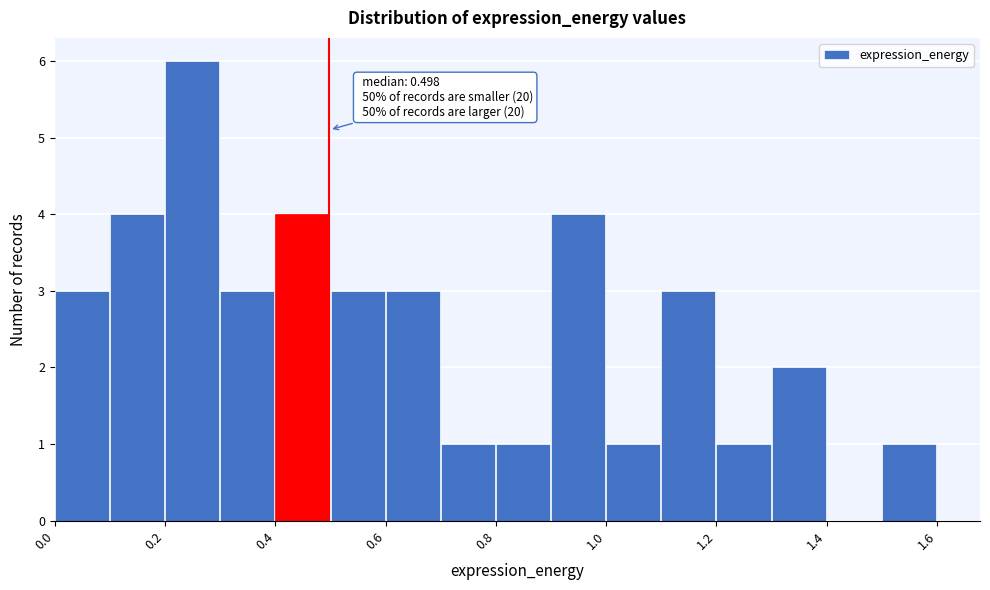

Over which range of the x-axis is the bar tallest?

0.2 to 0.3